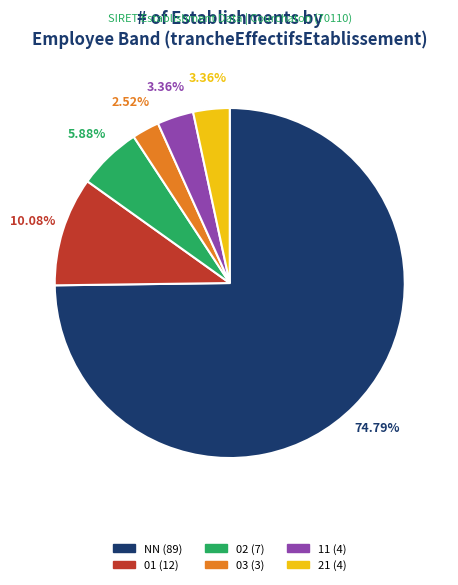

Is NN the majority of the pie?

Yes